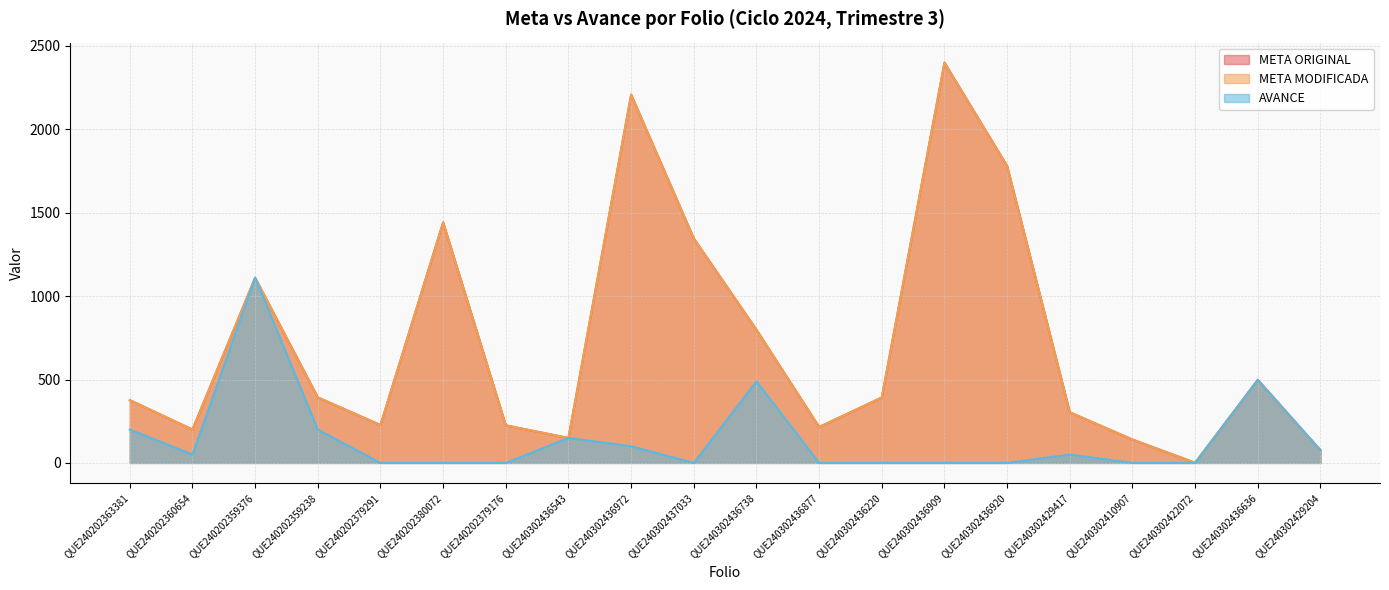

True or false: AVANCE has more than 0 points higher than both neighbors.

True